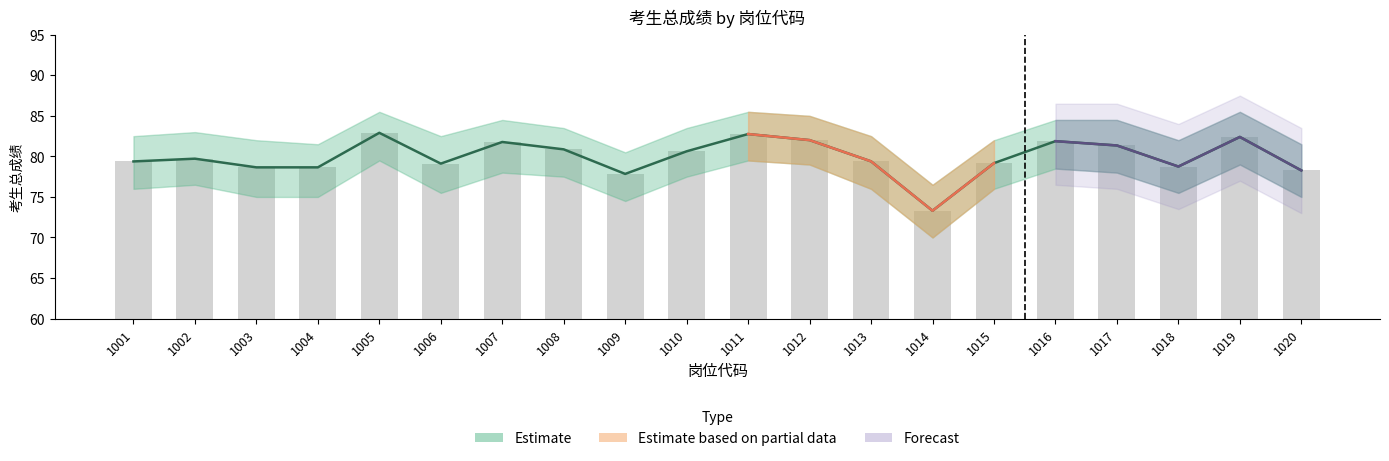

What is the value of the 考生总成绩 bar at the 6th from the left?

79.1